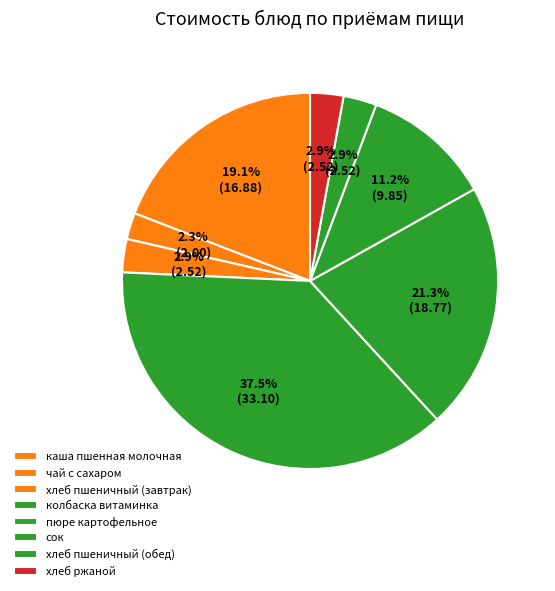

What is the change in value from каша пшенная молочная to чай с сахаром?

-14.9